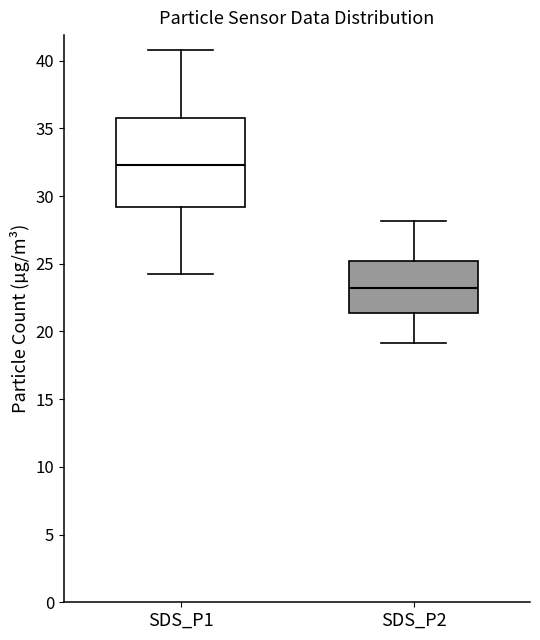

Which box has the highest median line?

SDS_P1